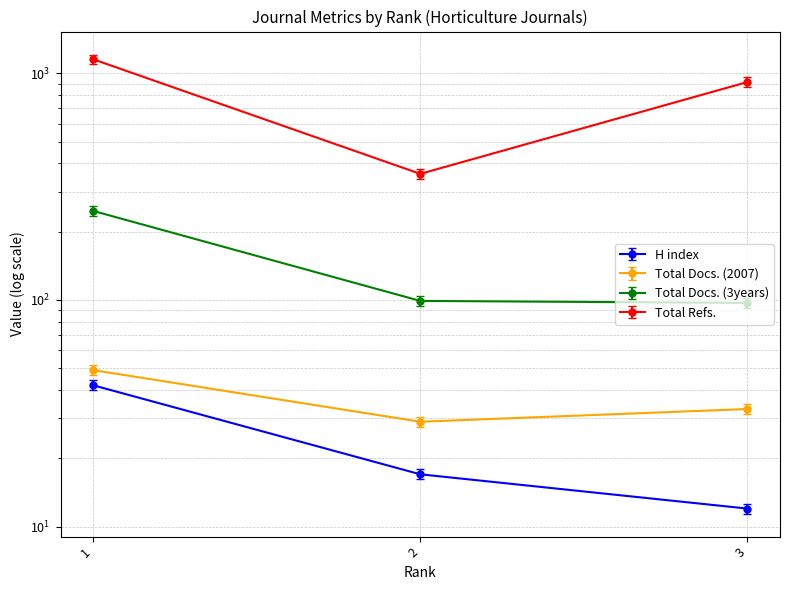

What is the value of the Total Refs. point at the 1st from the left?

1095.3